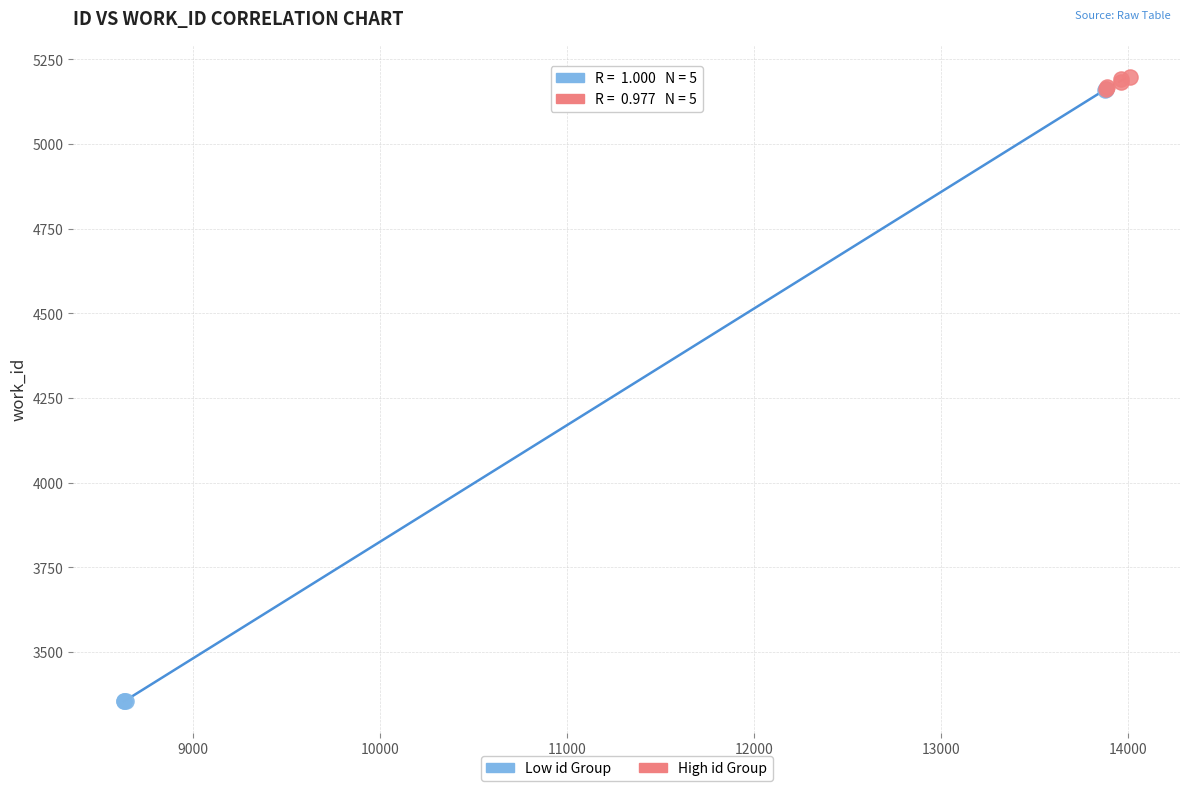

Which series has the widest spread of Y values?

Low id Group